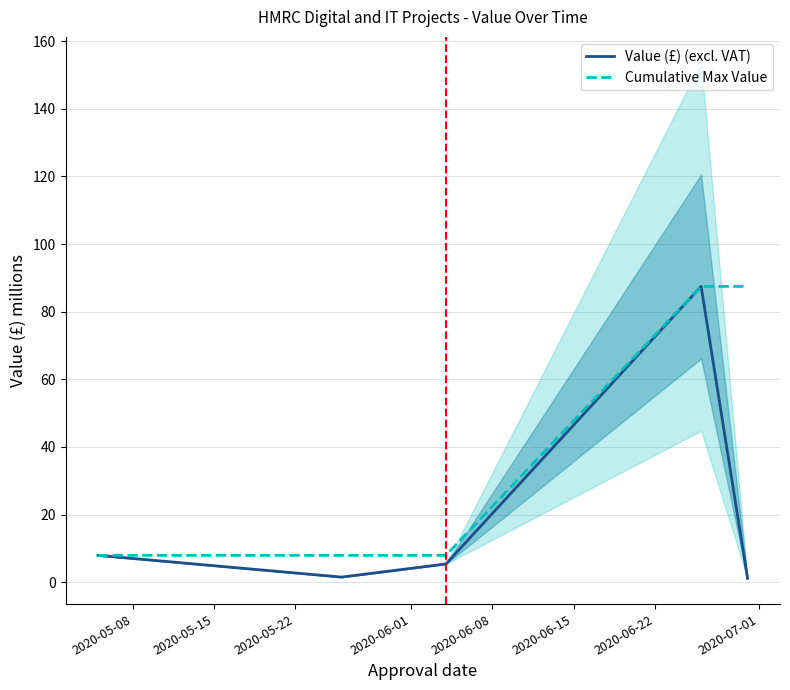

At how many categories does at least one series exceed 66?

2